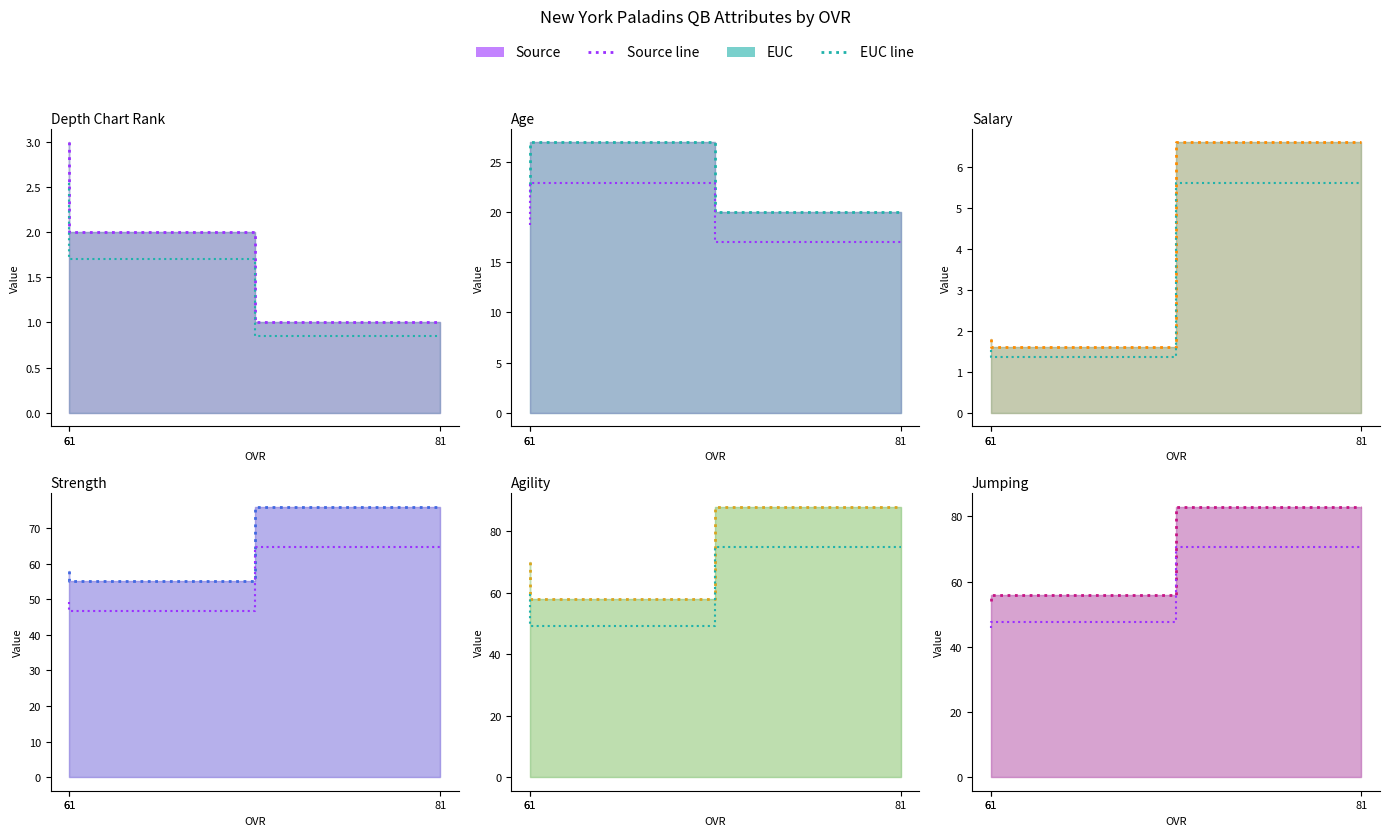

At which label does strength first exceed 58?

81